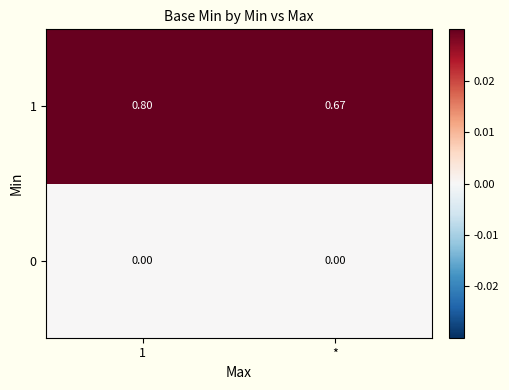

Is the value of 1 at 1 greater than the value of 0 at 1?

Yes